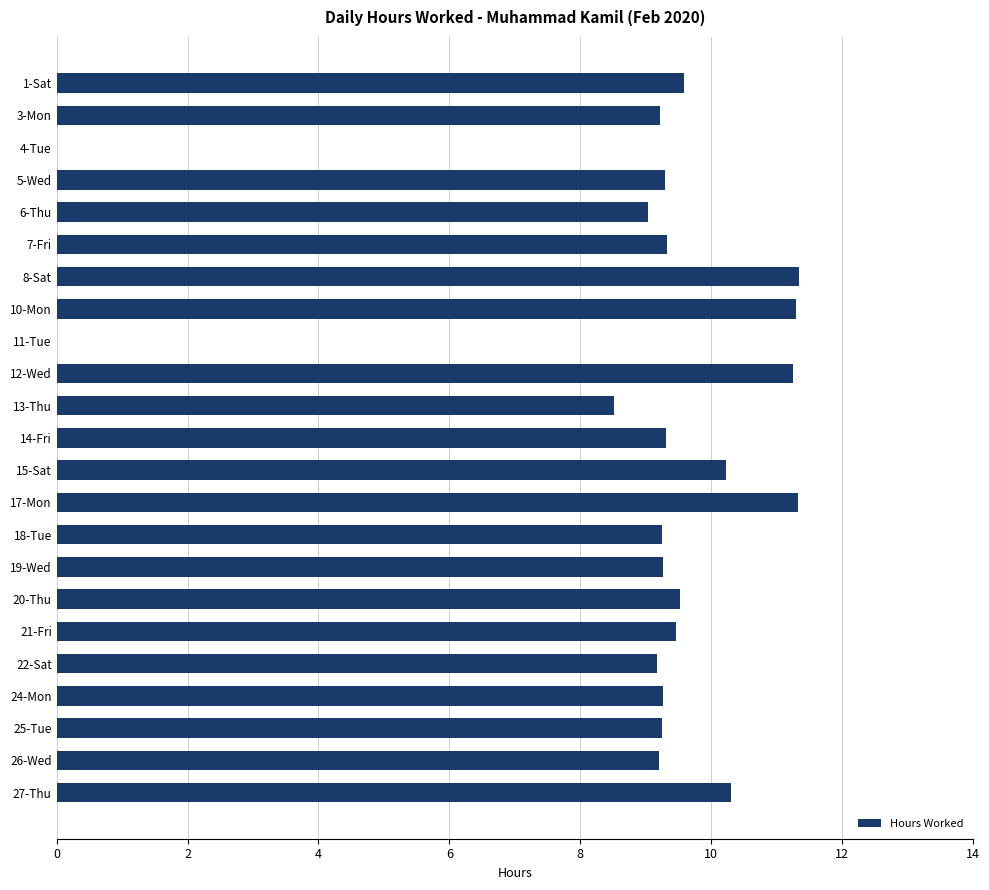

Is it true that the value at 6-Thu is 9.0?

True